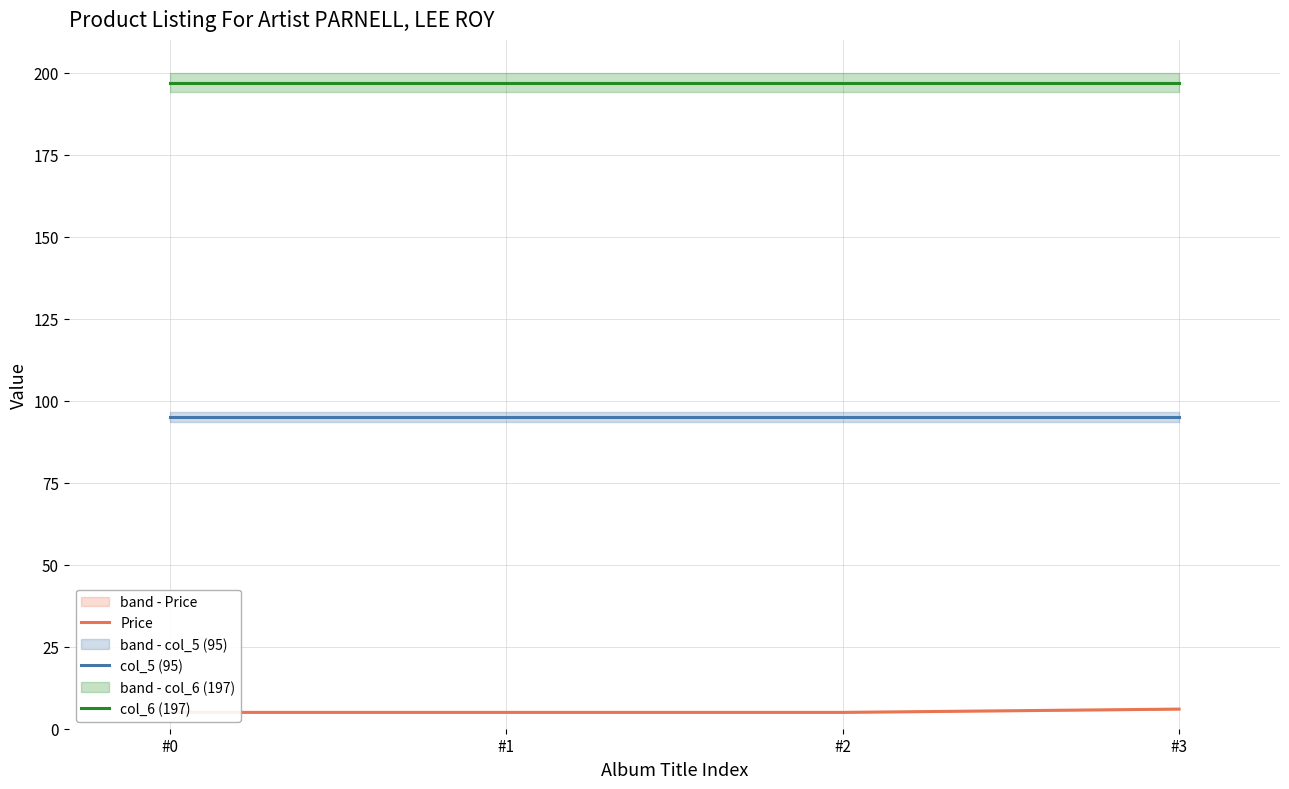

Rank the series by their average value, from highest to lowest.

col_6 (197), col_5 (95), Price